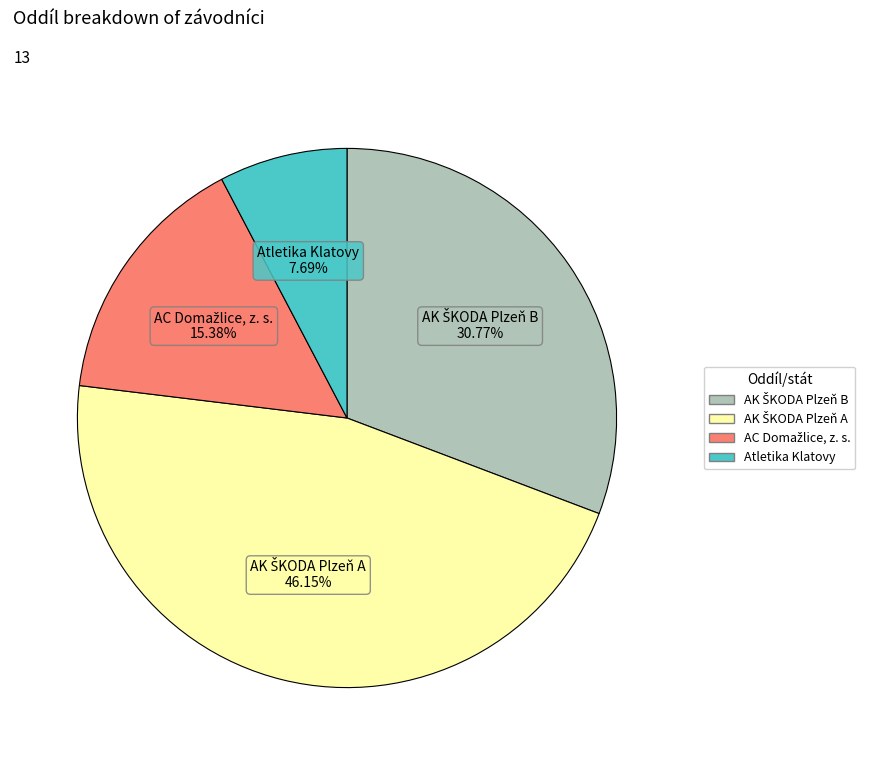

Is there a majority slice in this chart?

No